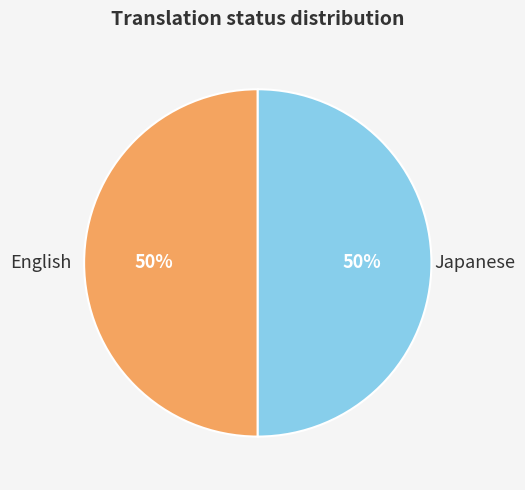

To the nearest percent, what is the average slice percentage?

50%